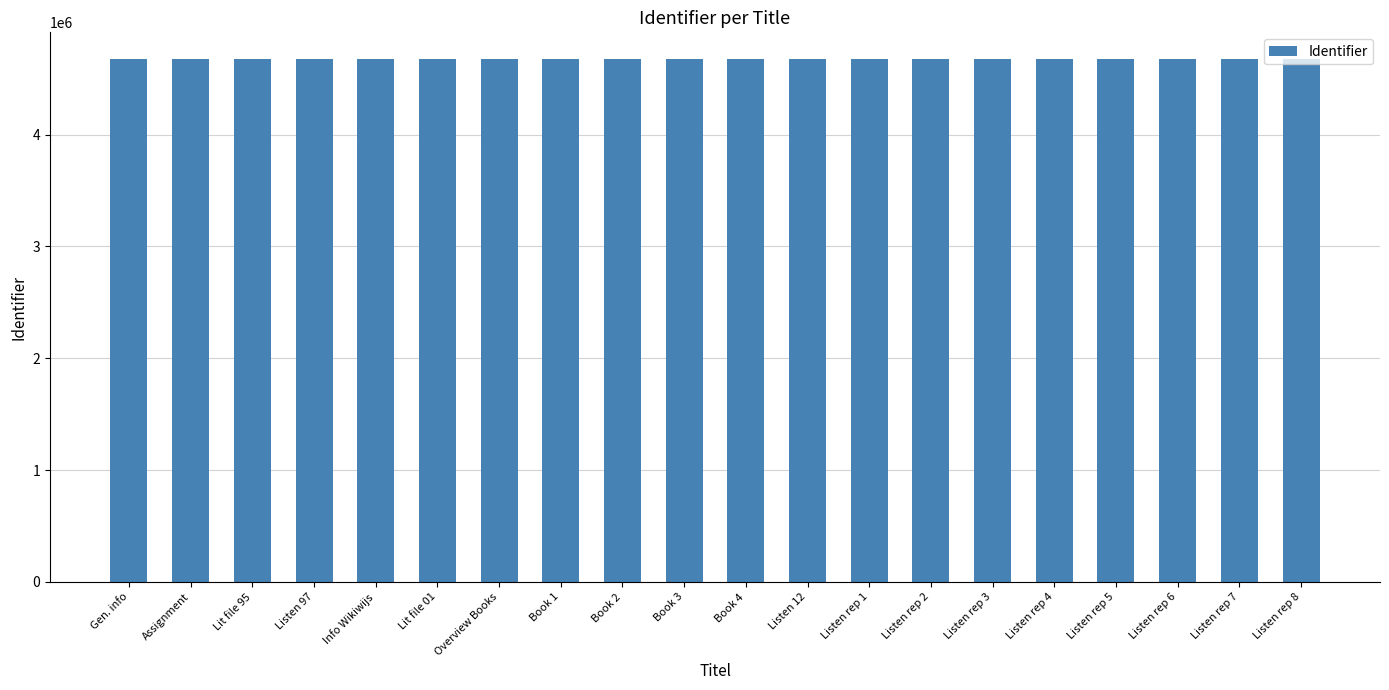

The chart shows a value of 4679593 at Assignment. True or false?

True